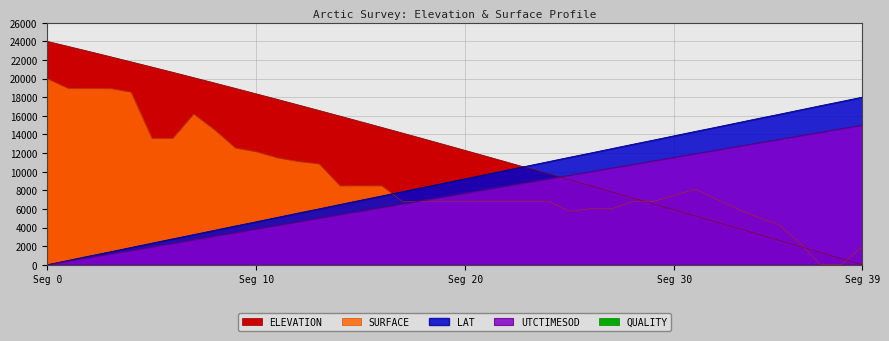

What is the total value across all series at 35?

36560.2